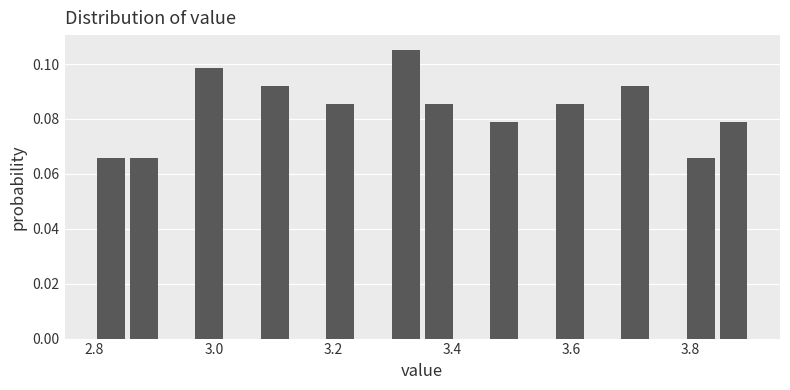

Around what value on the x-axis is the tallest bar? Give the approximate position of its centre, as read against the axis.

3.32